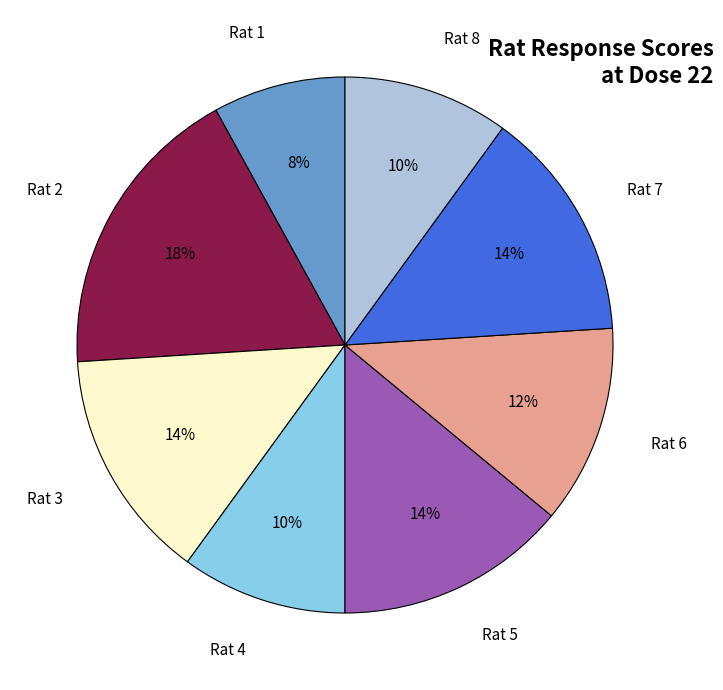

Does Rat 4 account for over 50% of the chart?

No